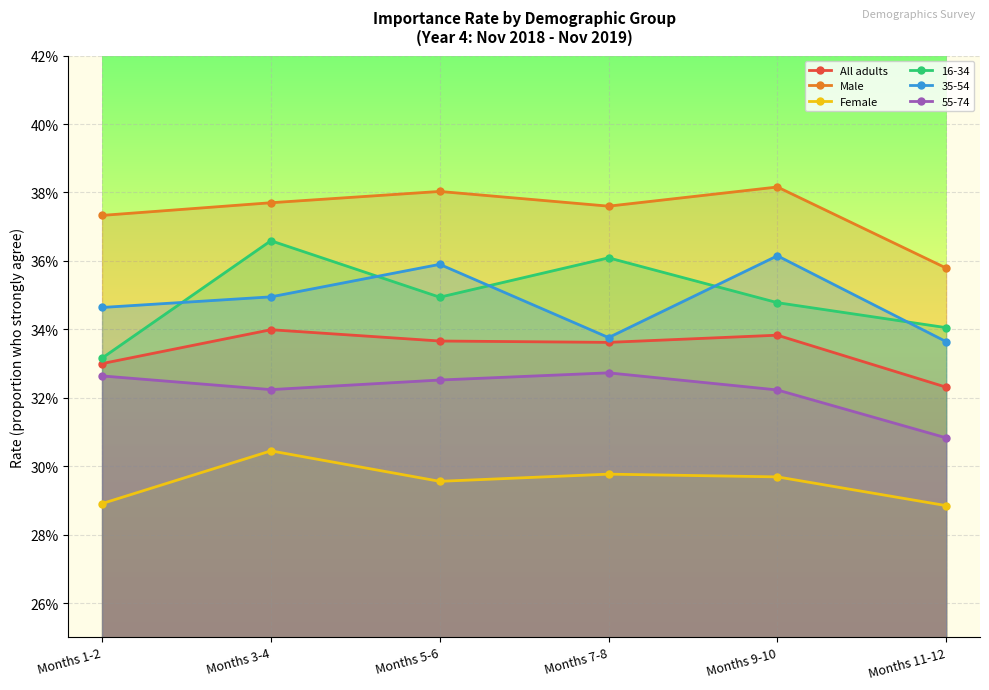

What are all the series names shown in the legend?

All adults, Male, Female, 16-34, 35-54, 55-74